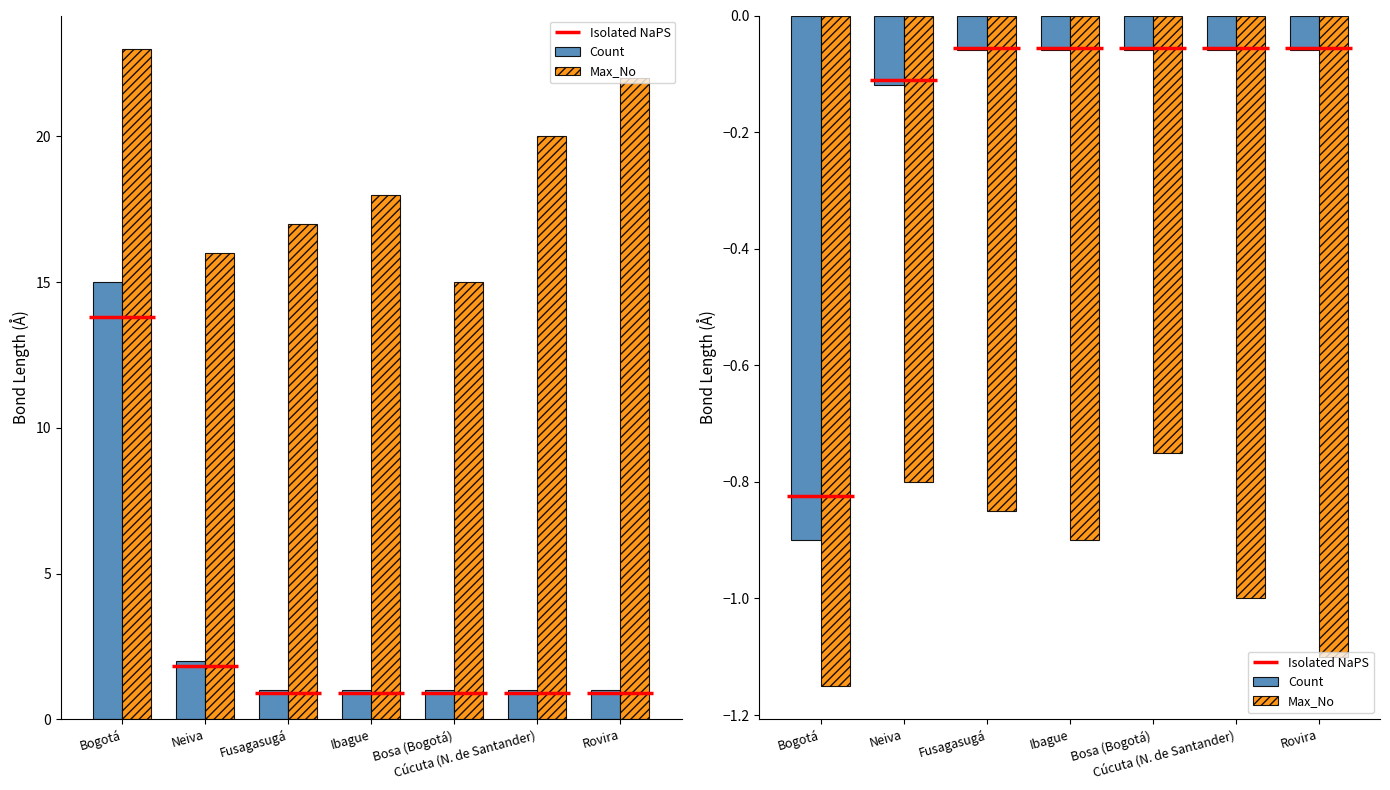

What is the value of the Count bar at the 2nd from the left?

-0.1